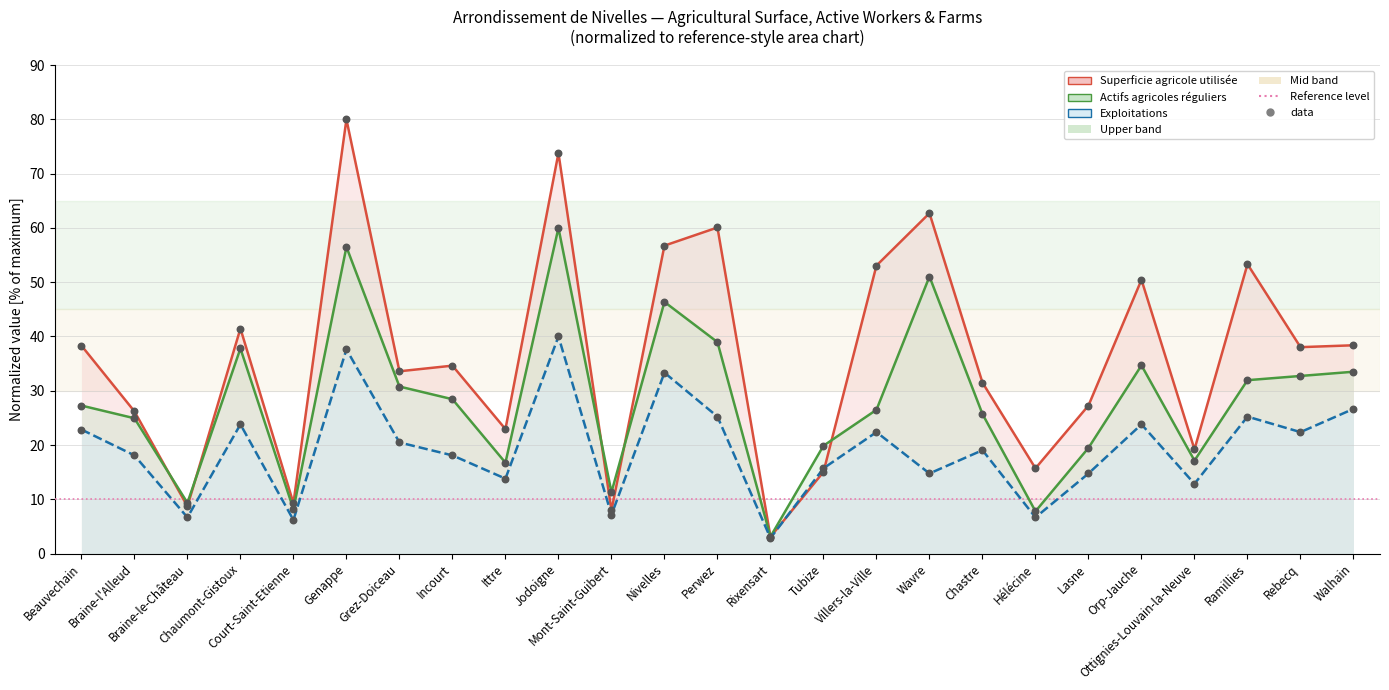

What is the total value across all series at Genappe?

174.1